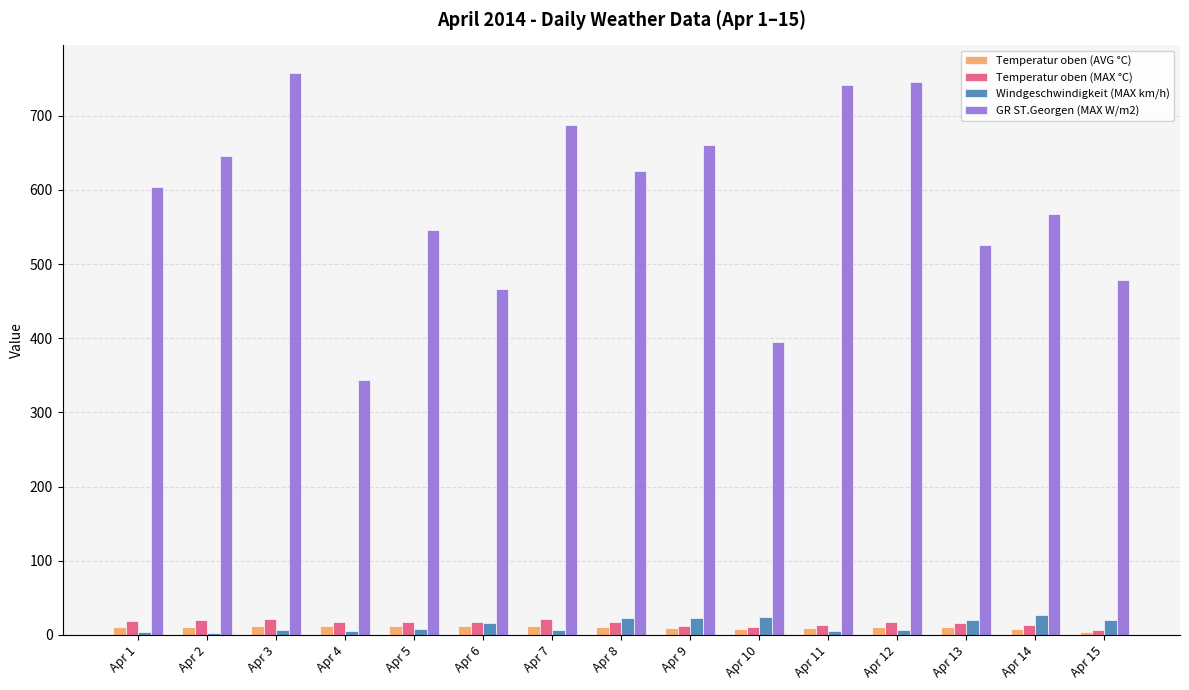

Which category has the highest value across all series?

Apr 3